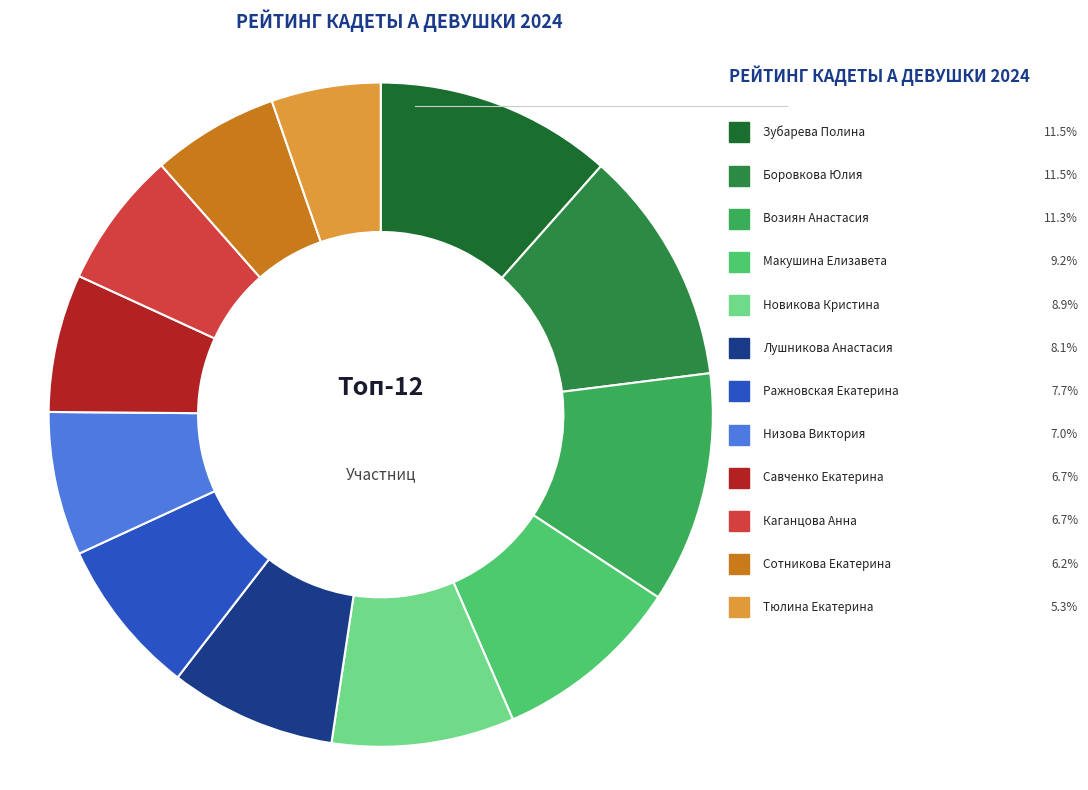

What is the largest slice in the pie chart?

Зубарева Полина